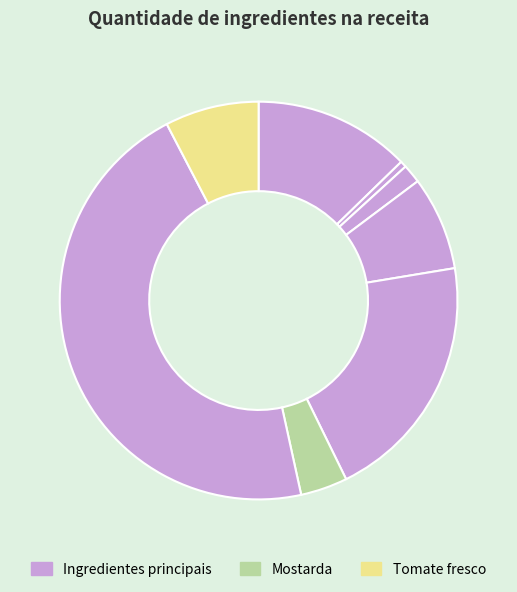

How many segments does this pie chart have?

8